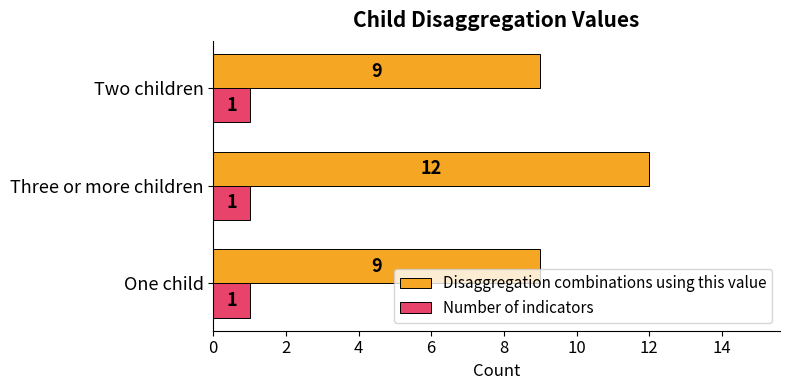

Is it true that Disaggregation combinations using this value equals 15 at One child?

False